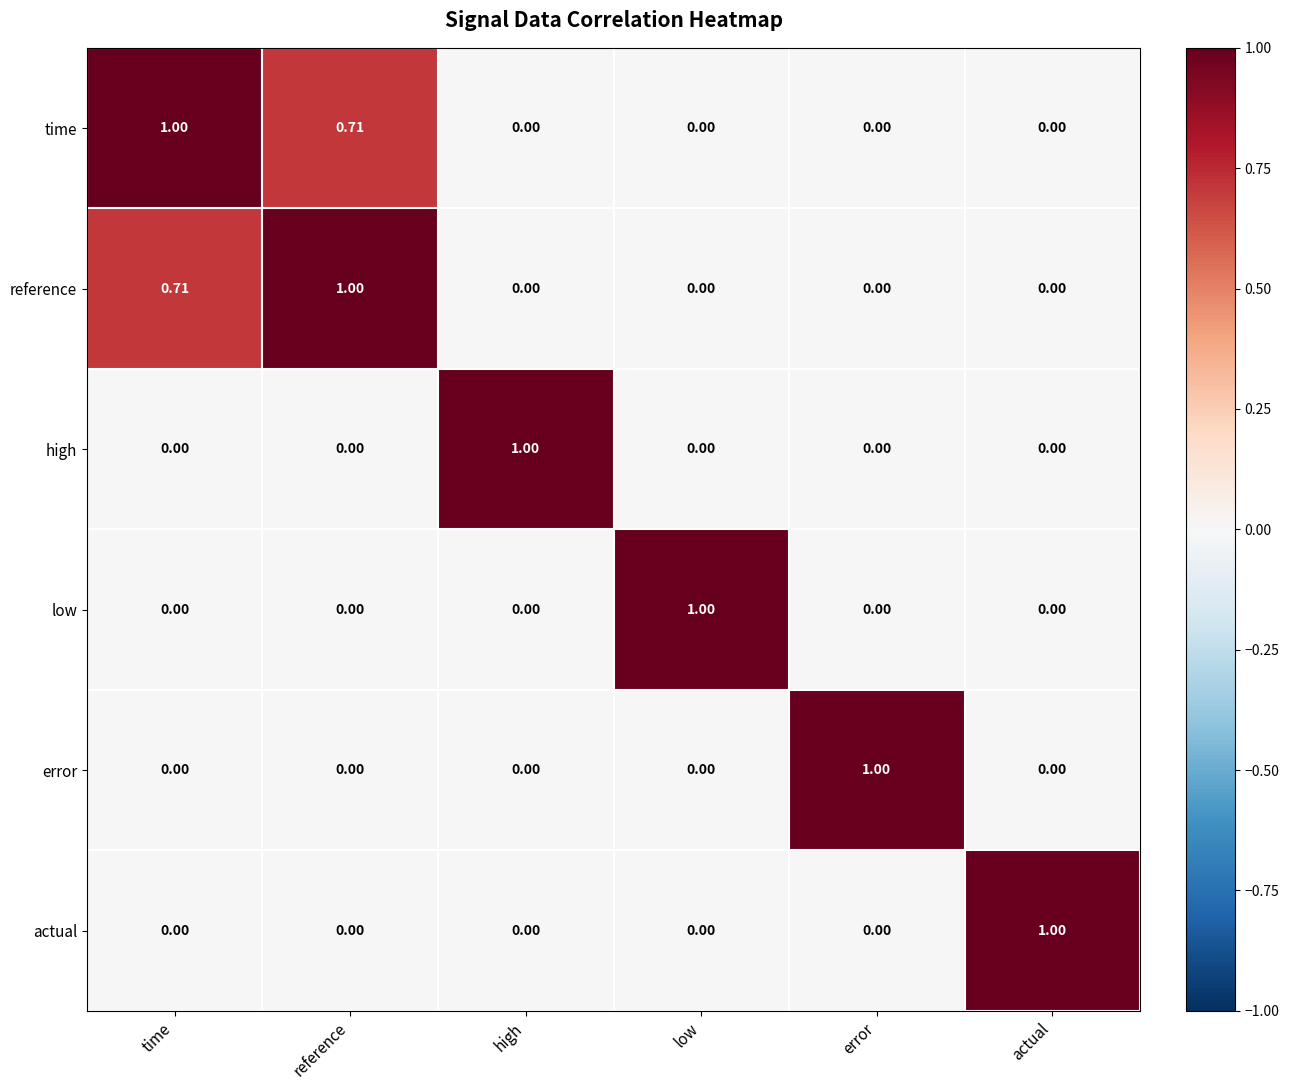

At which label does time reach its peak?

time